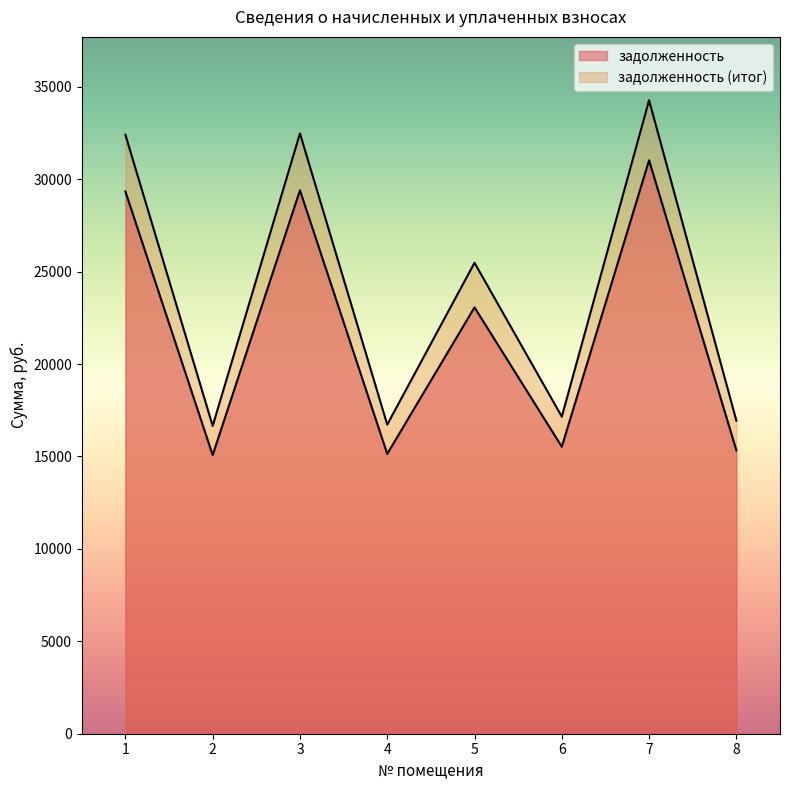

What is the value of the задолженность (итог) point at the 3rd from the left?

32476.9